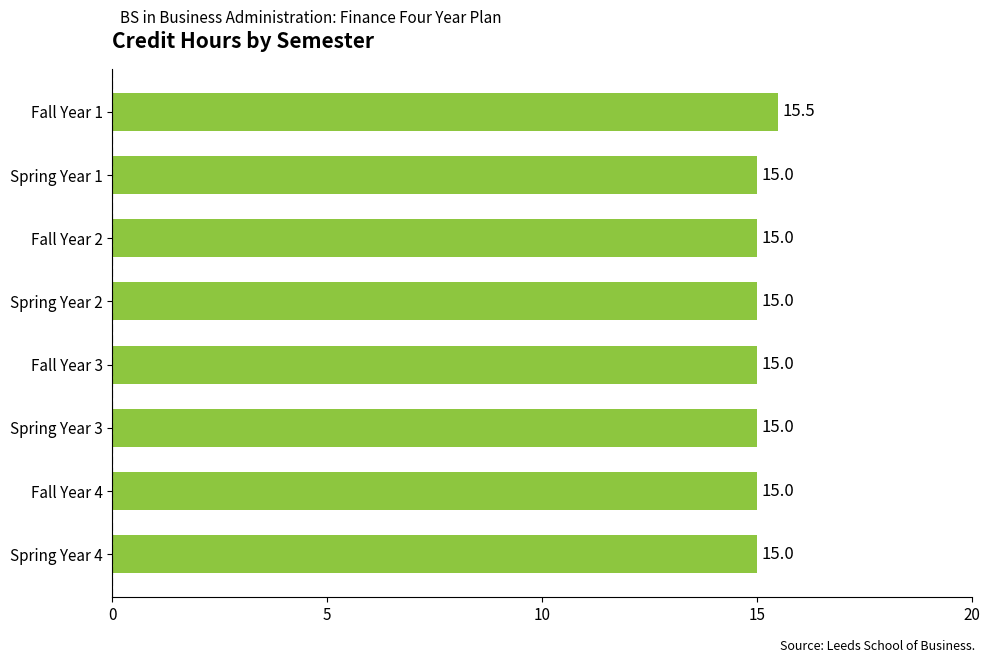

True or false: the data shows 15.0 at Fall Year 3.

True